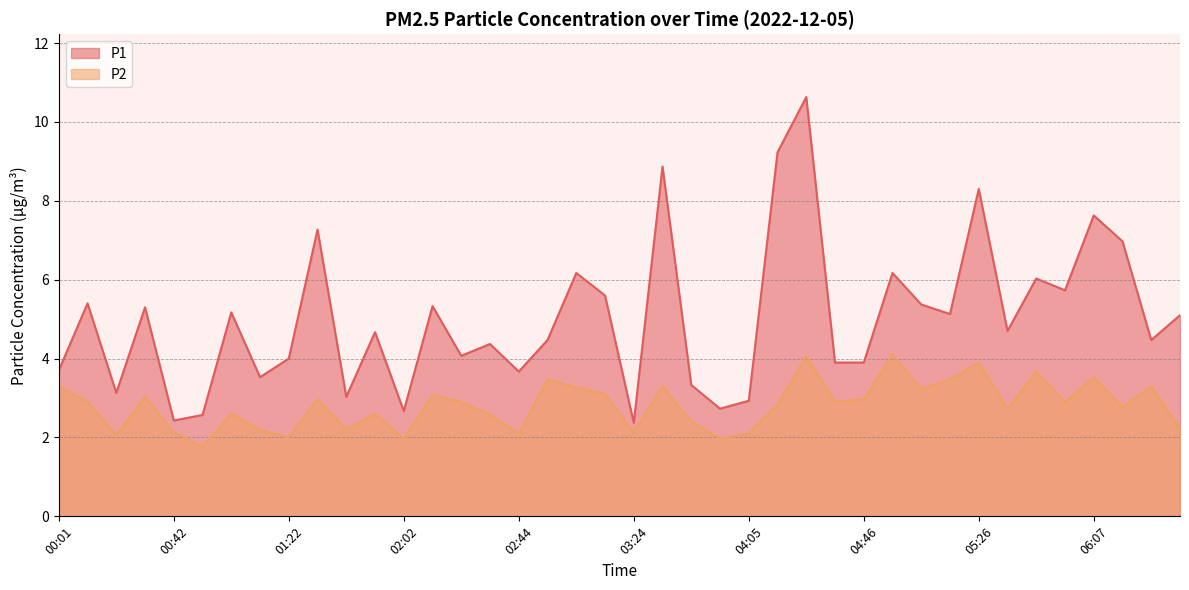

What are all the series names shown in the legend?

P1, P2